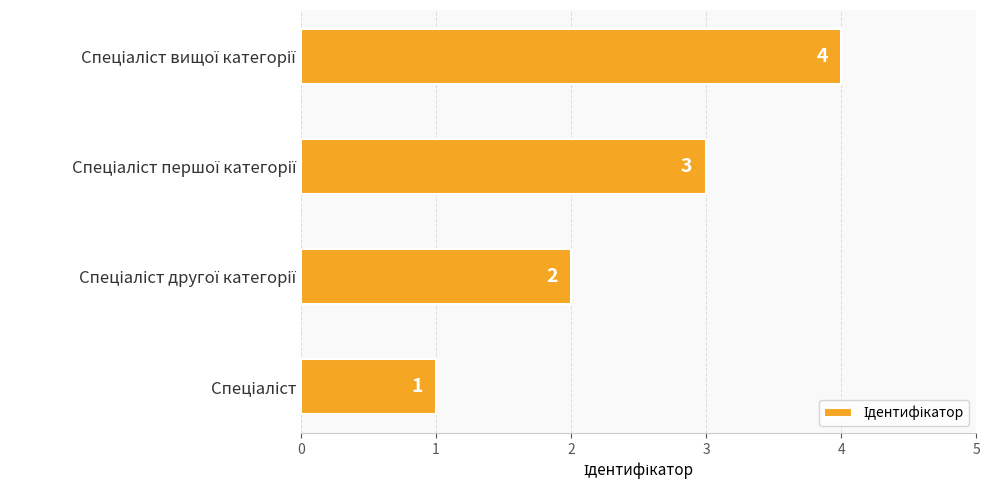

Does the chart contain any negative values?

No